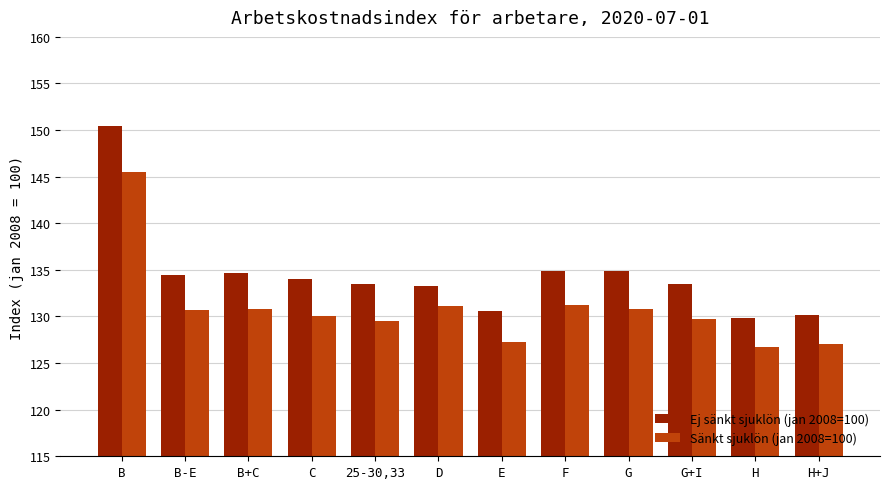

The Ej sänkt sjuklön (jan 2008=100) series shows 150.4 at B. True or false?

True